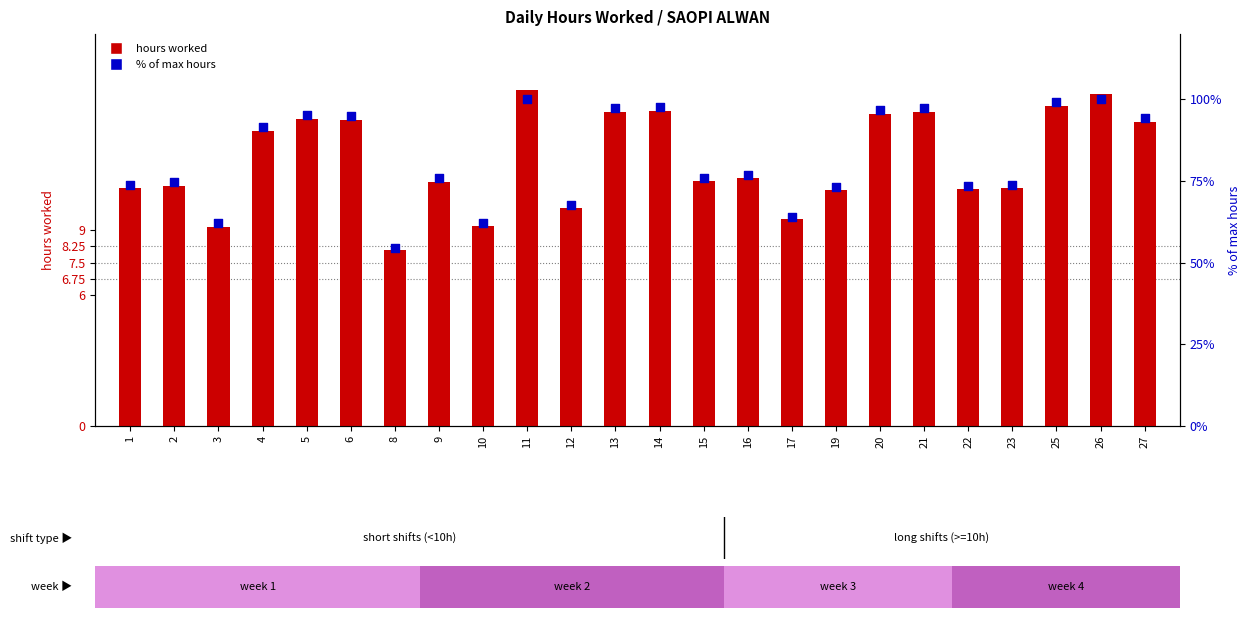

Which series has the largest total across all categories?

% of max hours